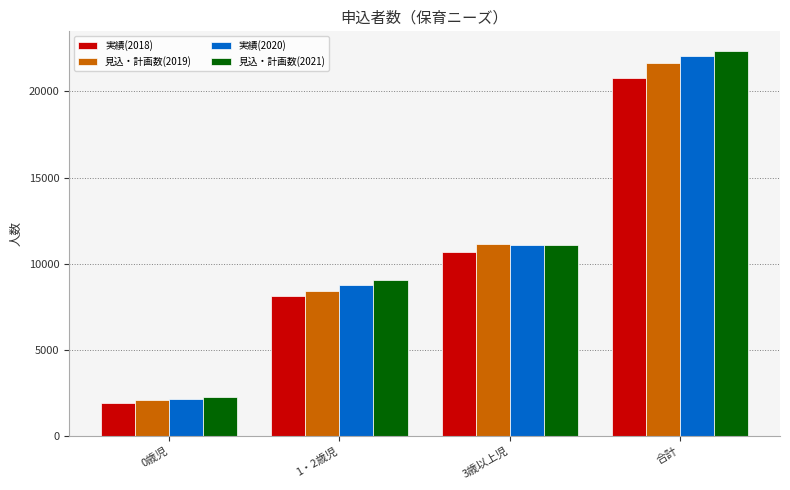

What position from the left is 合計?

4